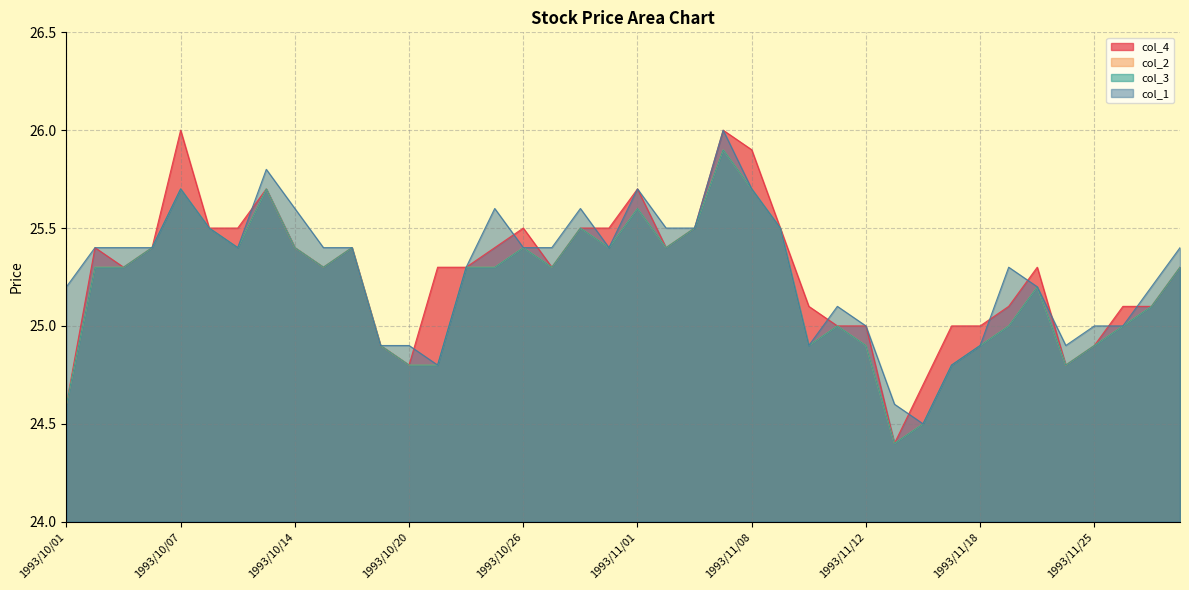

How many lines are shown in the chart?

4